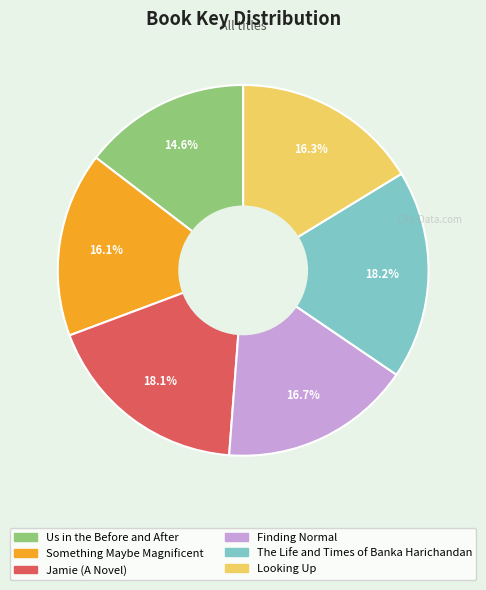

Which category has the smallest portion of the pie?

Us in the Before and After